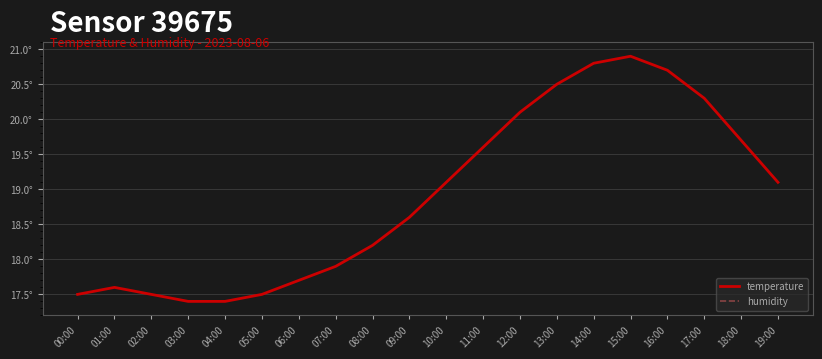

Rank the categories by humidity value from lowest to highest.

15:00, 14:00, 16:00, 13:00, 17:00, 12:00, 18:00, 11:00, 10:00, 19:00, 09:00, 08:00, 07:00, 00:00, 01:00, 02:00, 03:00, 04:00, 05:00, 06:00